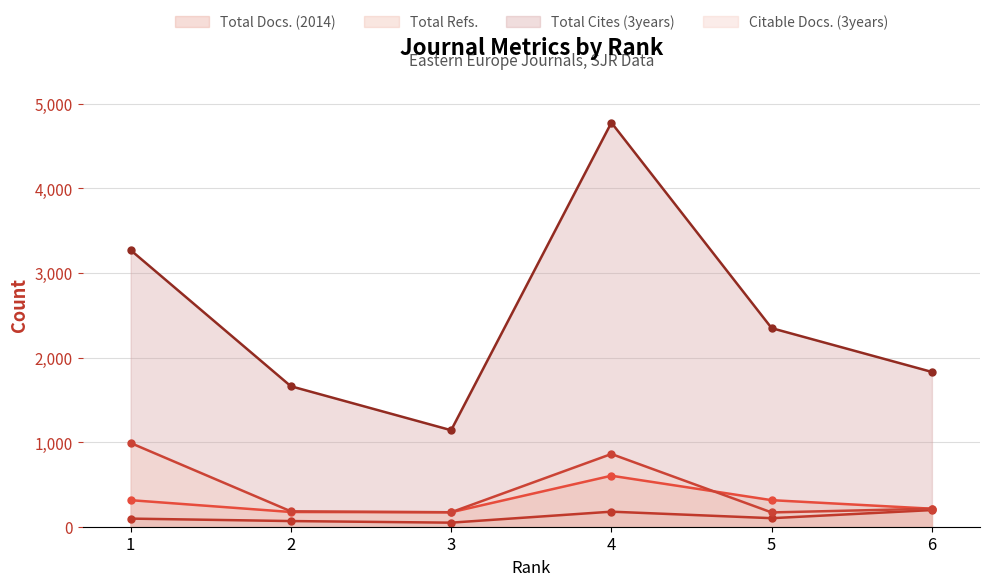

True or false: Citable Docs. (3years) and Total Refs. cross at least once.

True